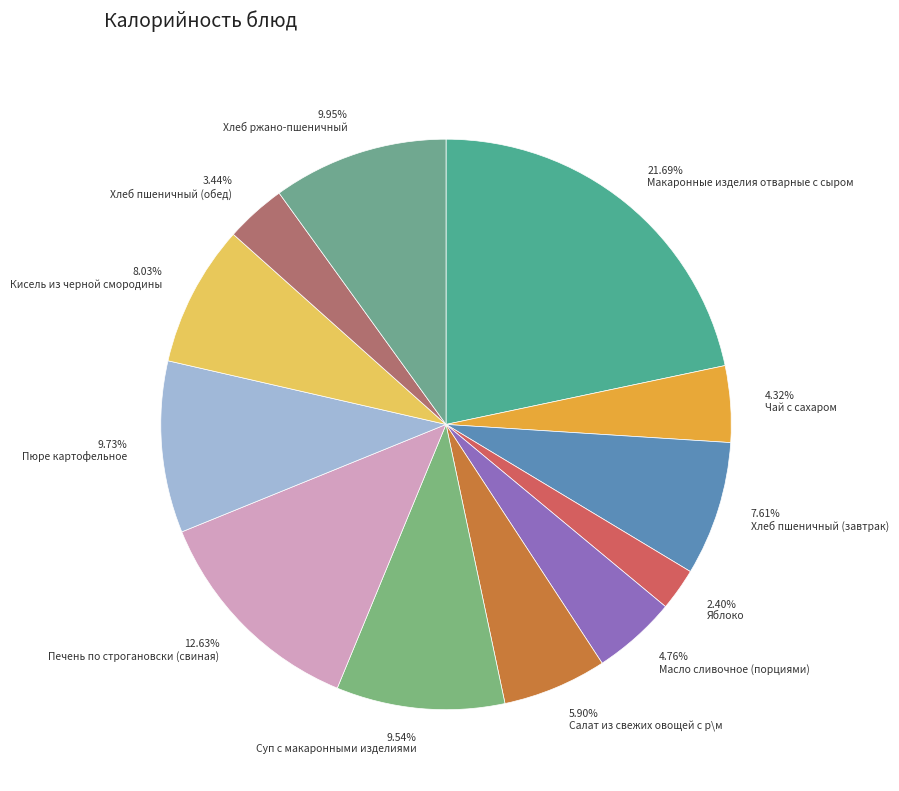

To the nearest percent, what portion does Суп с макаронными изделиями represent?

10%